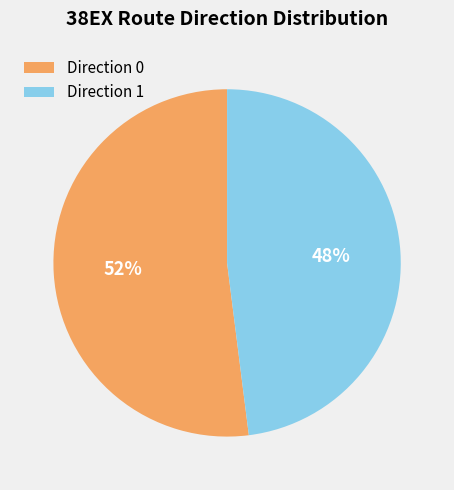

What is the largest slice in the pie chart?

Direction 0